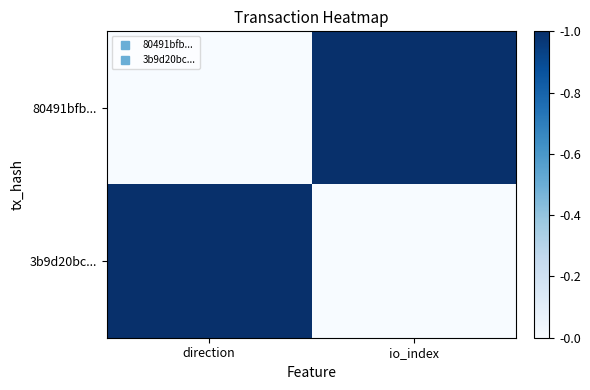

Which series has the largest range (max minus min)?

80491bfb...